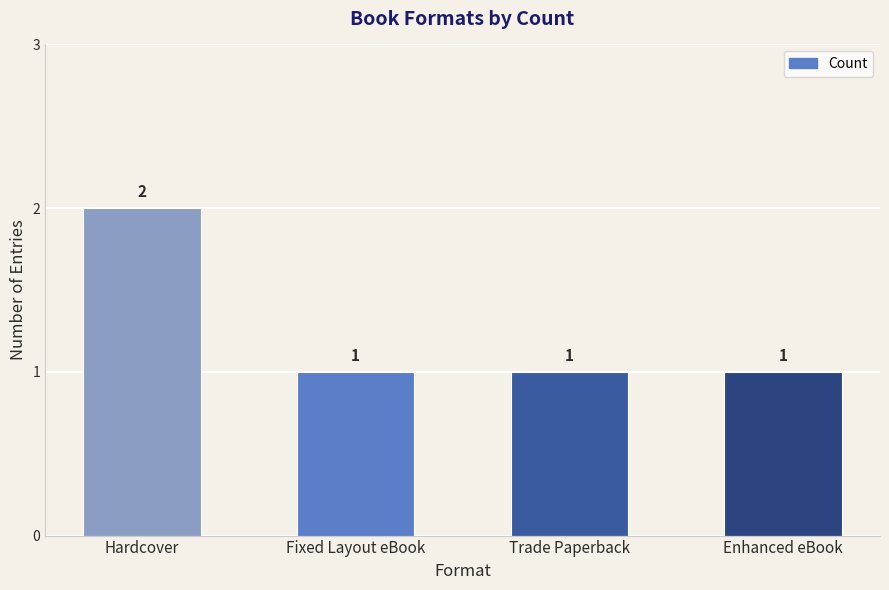

How many data points does each series have?

4